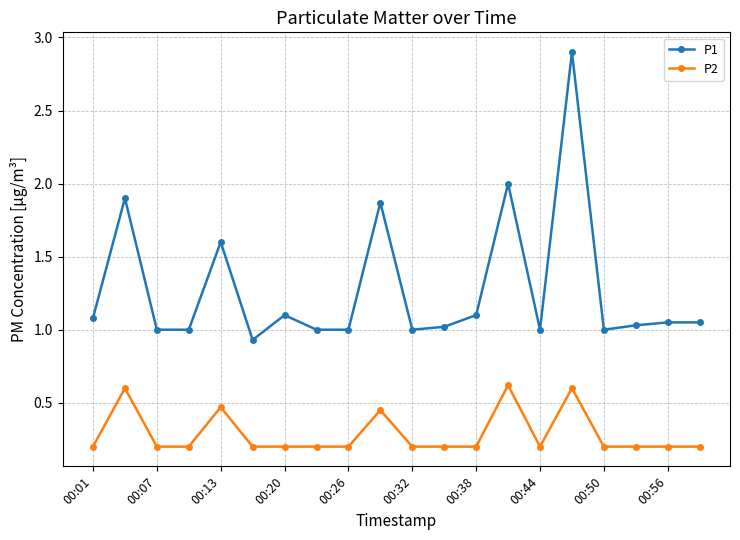

Which series has the largest total across all categories?

P1